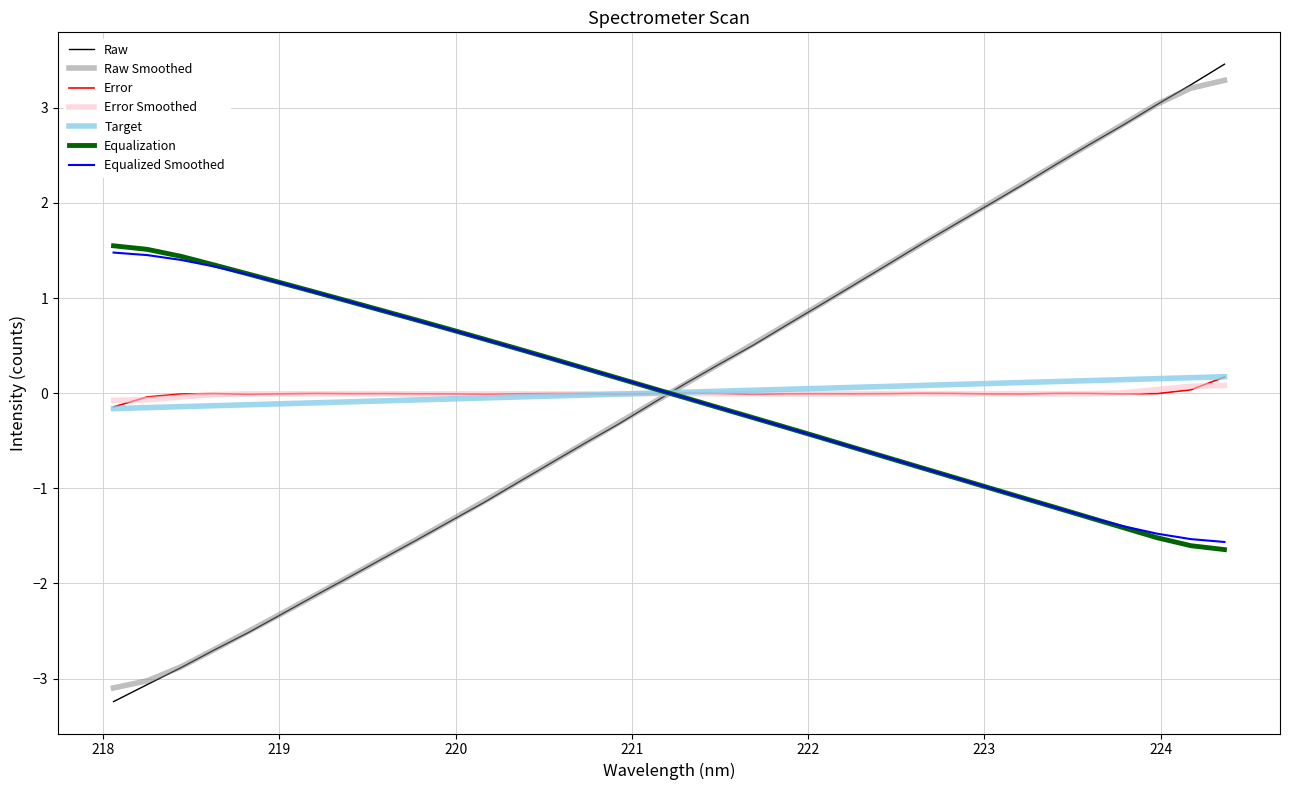

Which series ends up on top after the final intersection of Raw and Error Smoothed?

Raw